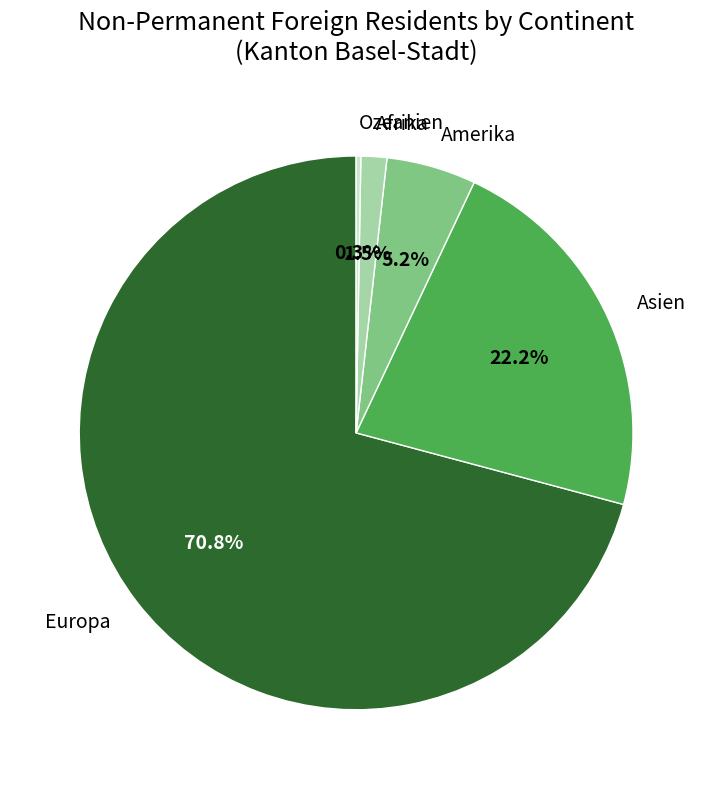

What is the majority slice?

Europa